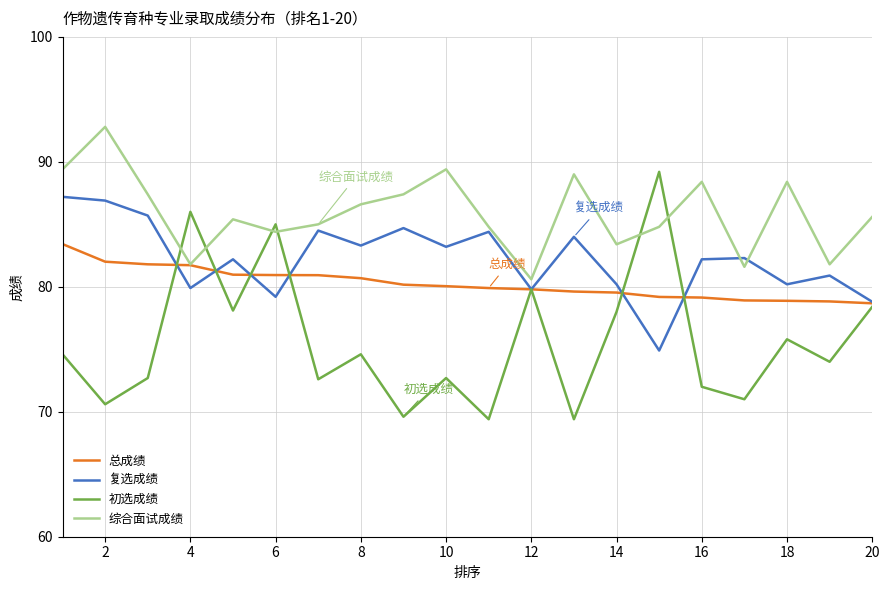

Which series has the largest range (max minus min)?

初选成绩